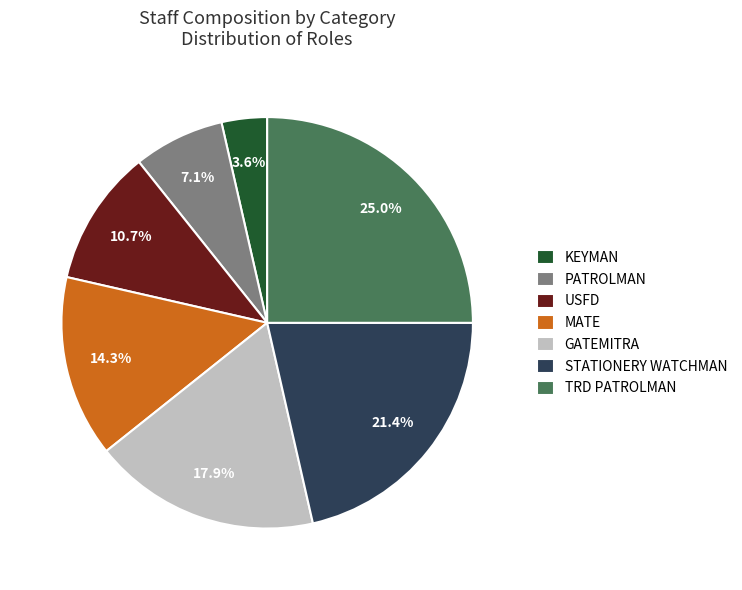

What is the largest slice in the pie chart?

TRD PATROLMAN